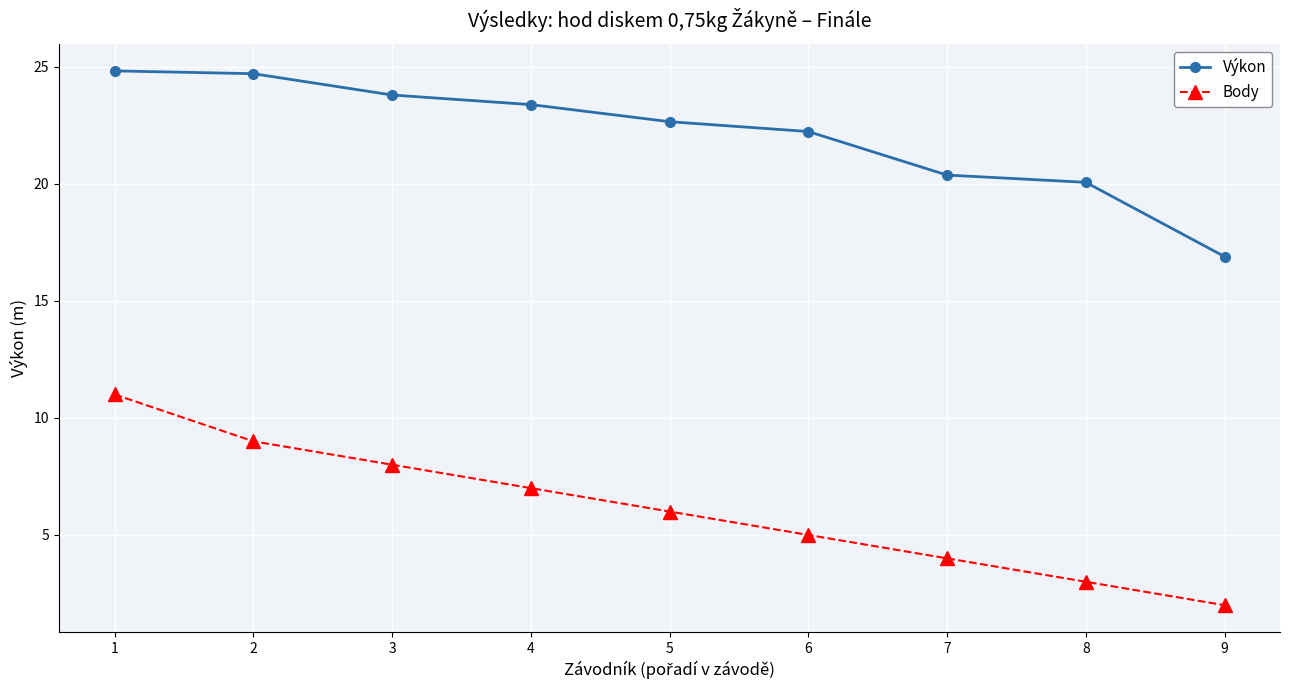

Is it true that Výkon equals 14.1 at 6?

False